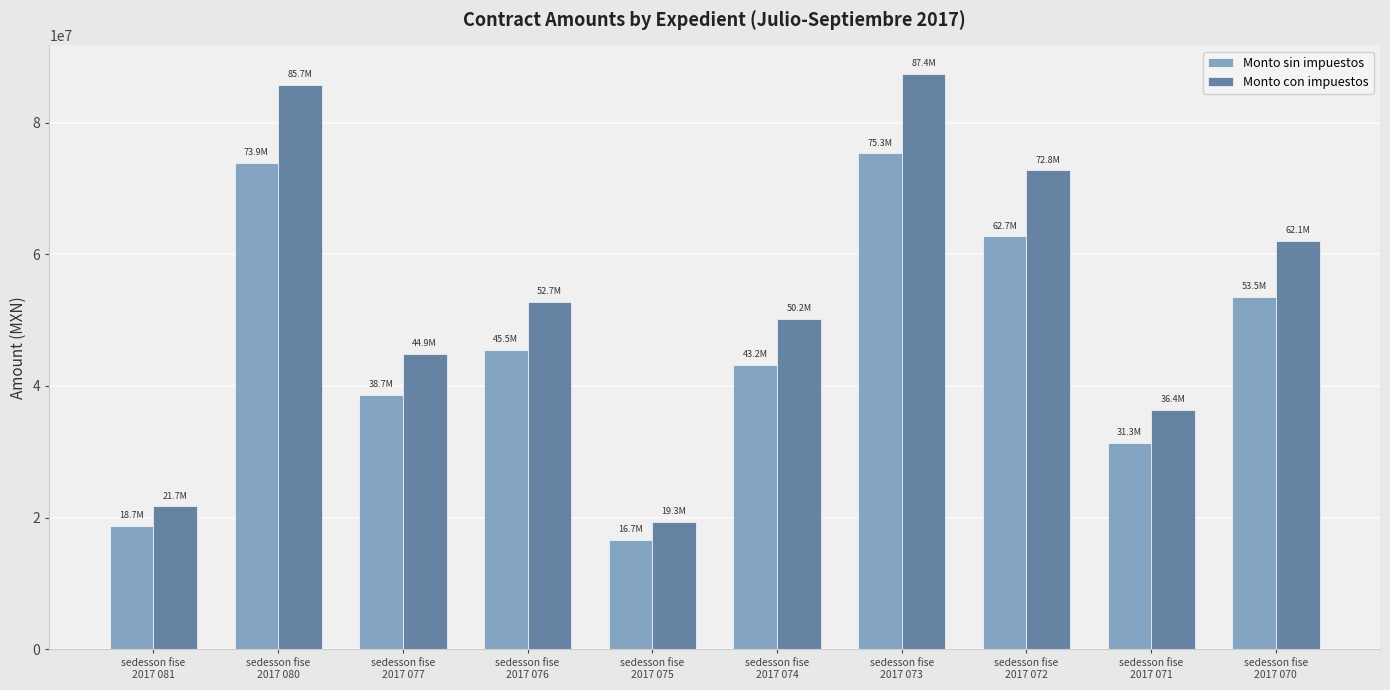

How many distinct data groups are displayed?

2